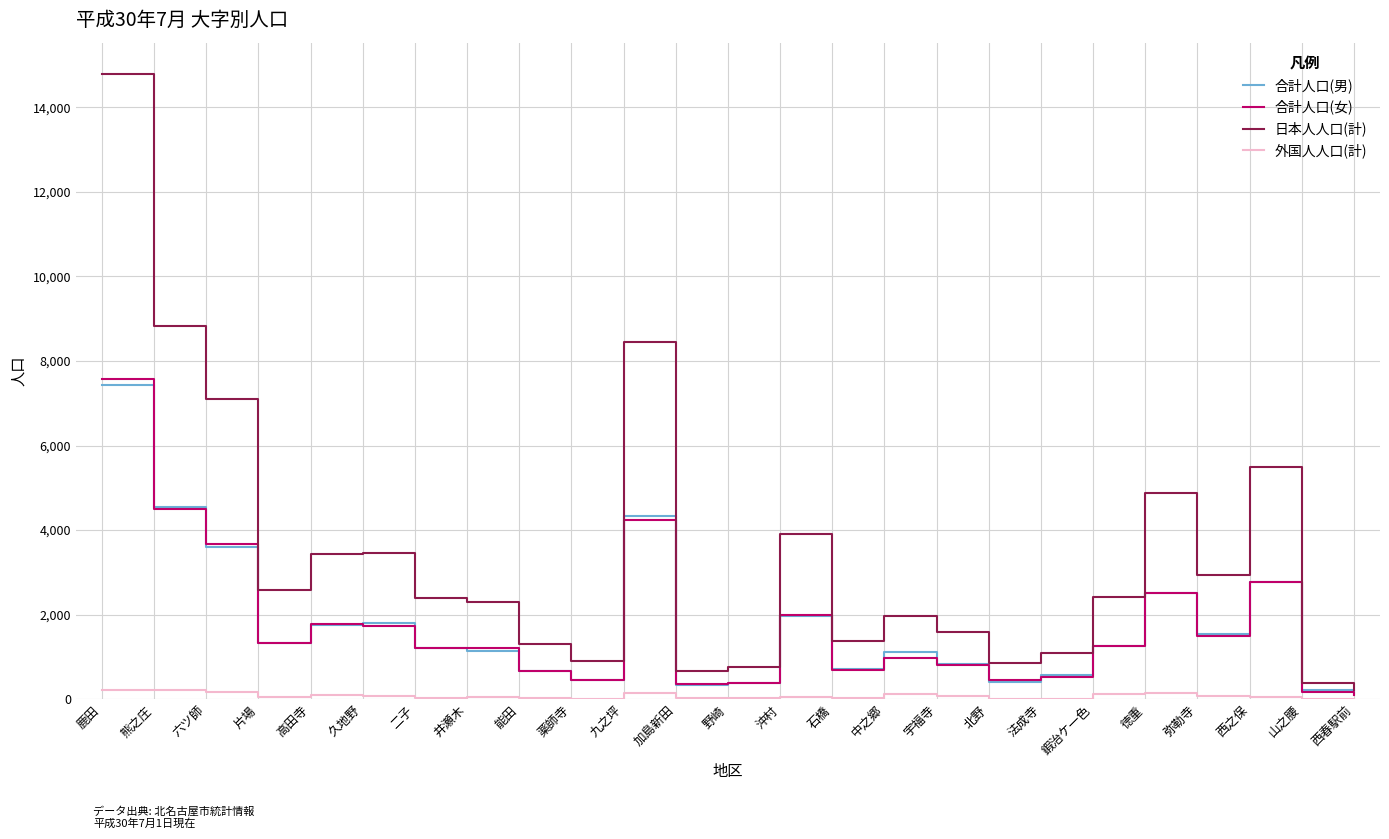

Which series has the largest total across all categories?

日本人人口(計)